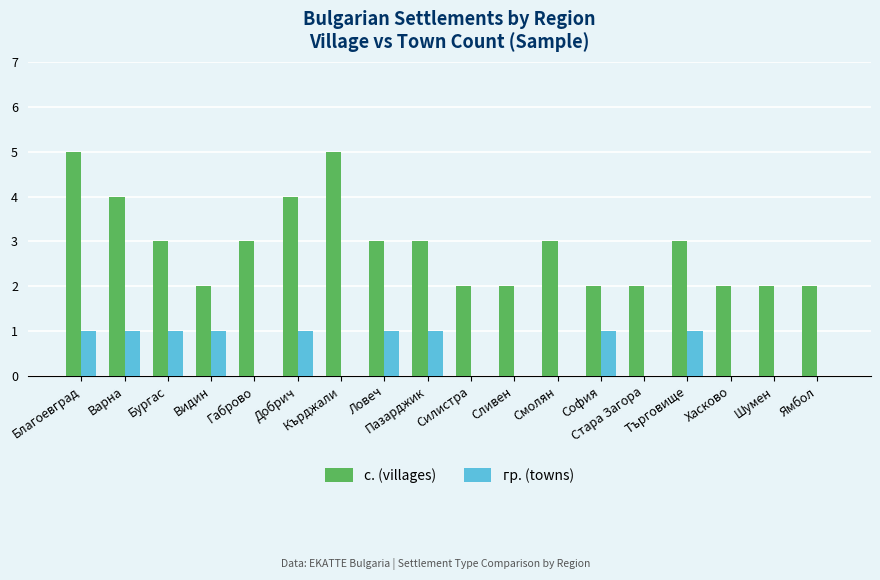

What is the sum of all с. (villages) values?

52